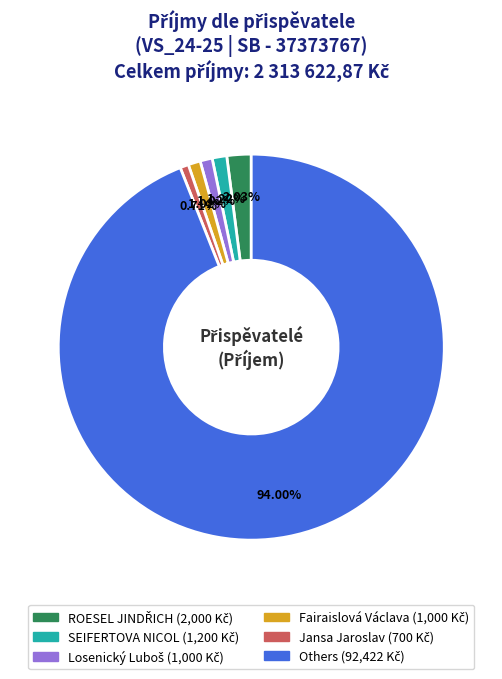

Does any single category account for the majority?

Yes